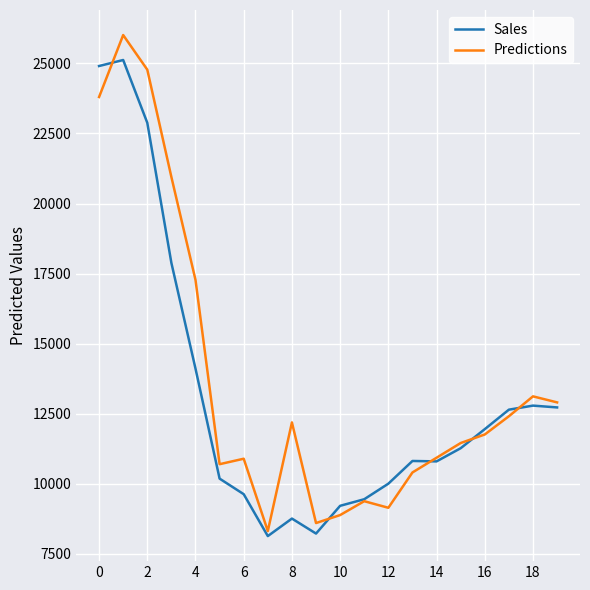

Which series has the largest range (max minus min)?

Predictions